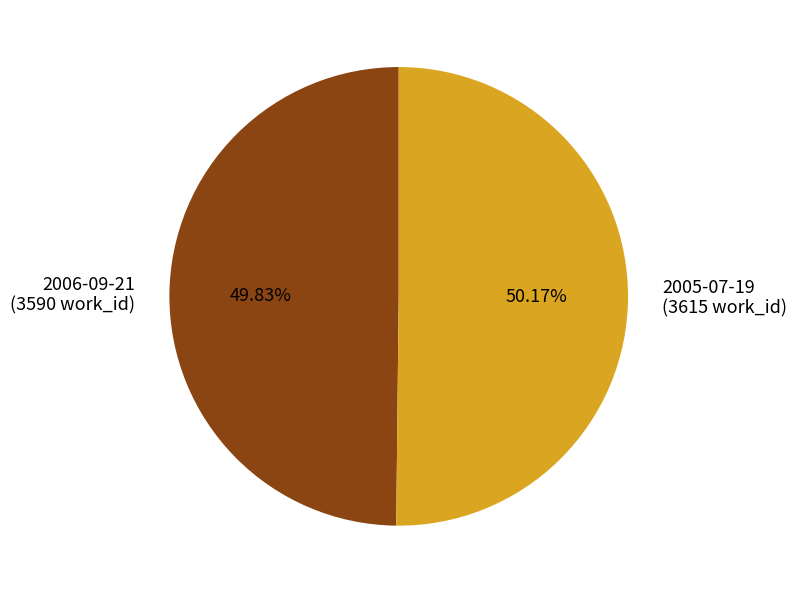

Approximately how many times larger is the value at 2006-09-21 compared to 2005-07-19?

1.0